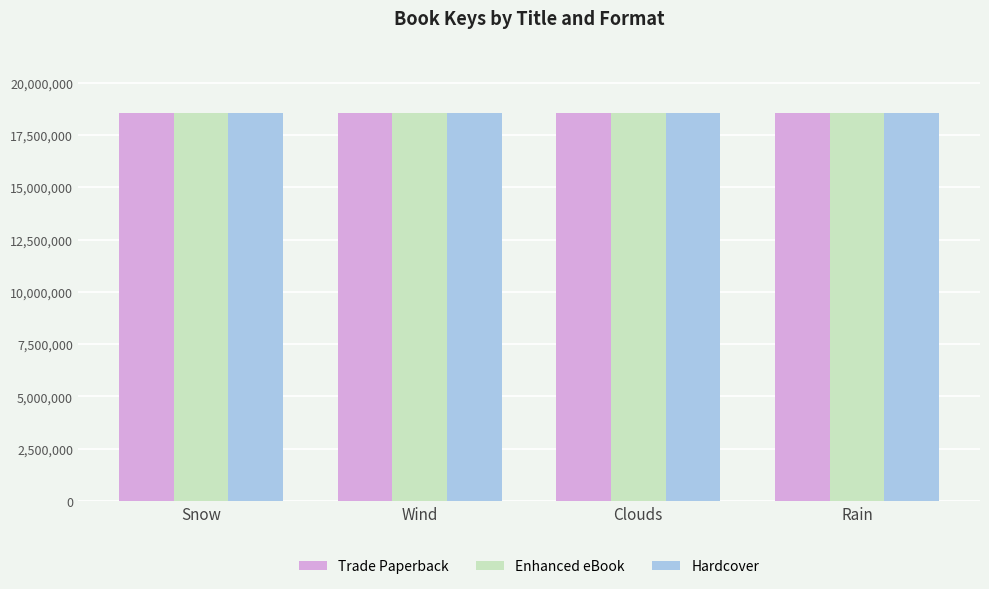

What is the total value across all series at Snow?

55698474